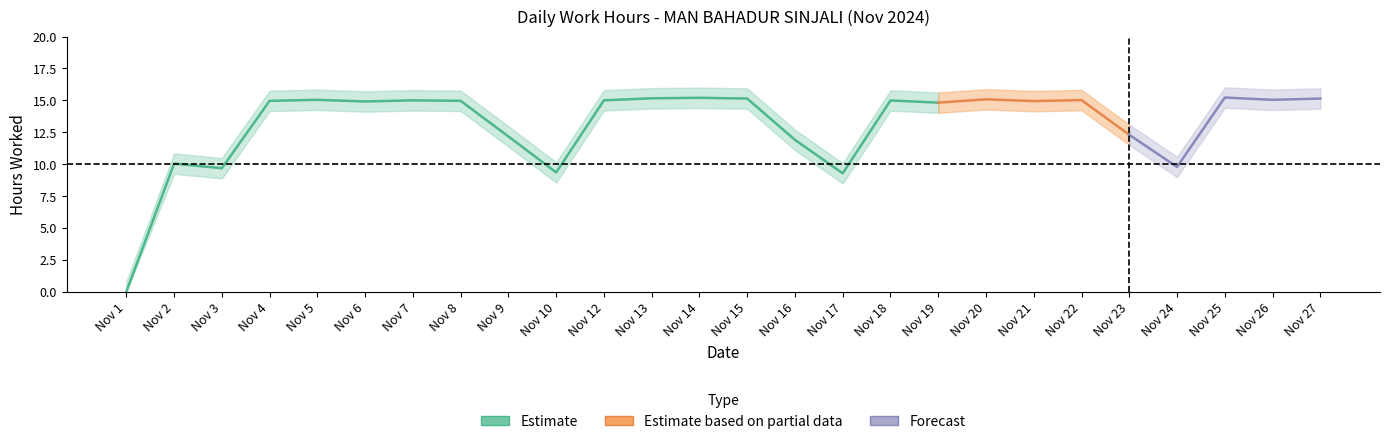

Reading right to left, list all the values displayed in this chart.

27=15.1	26=15.0	25=15.2	24=9.8	23=12.3	22=15.0	21=14.9	20=15.1	19=14.8	18=15.0	17=9.3	16=11.9	15=15.1	14=15.2	13=15.2	12=15.0	10=9.3	9=12.2	8=15.0	7=15.0	6=14.9	5=15.0	4=15.0	3=9.7	2=10.0	1=0.0